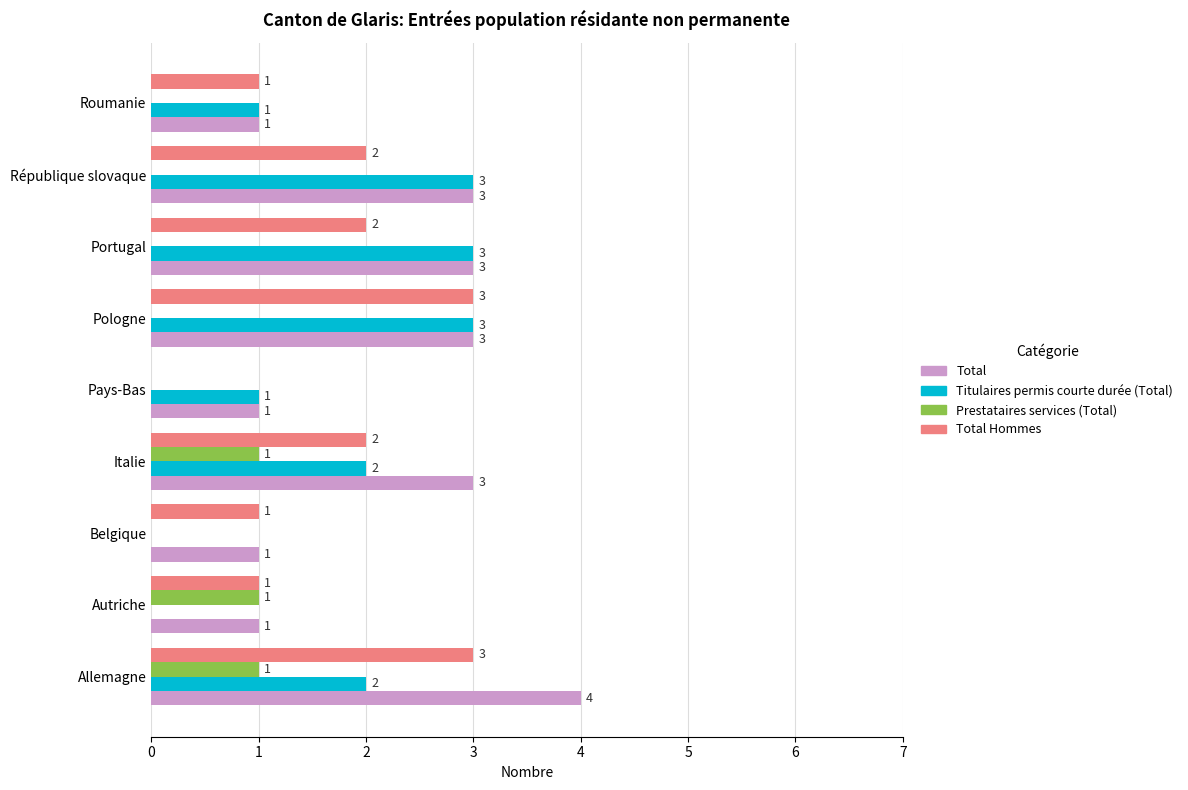

What is the sum of the Total Hommes values at République slovaque and Roumanie?

3